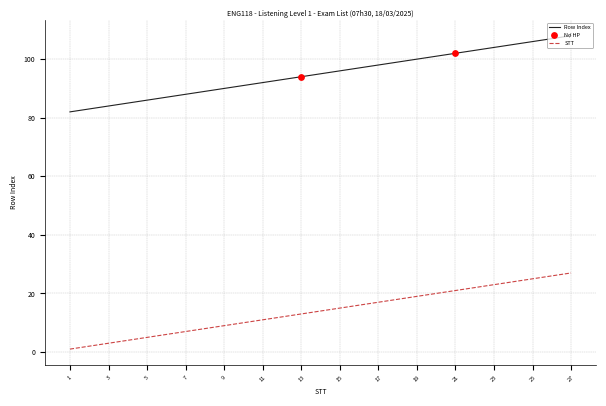

Rank the series by their average value, from highest to lowest.

Row Index, STT